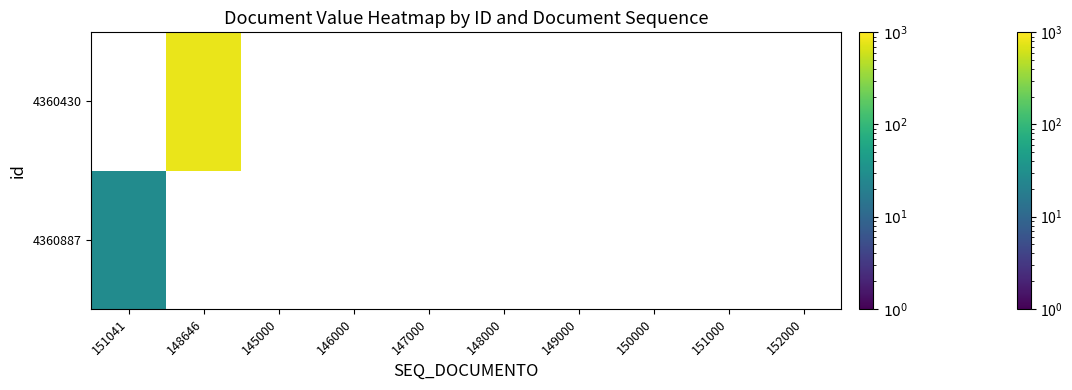

At which category does the chart reach its minimum across all series?

148646